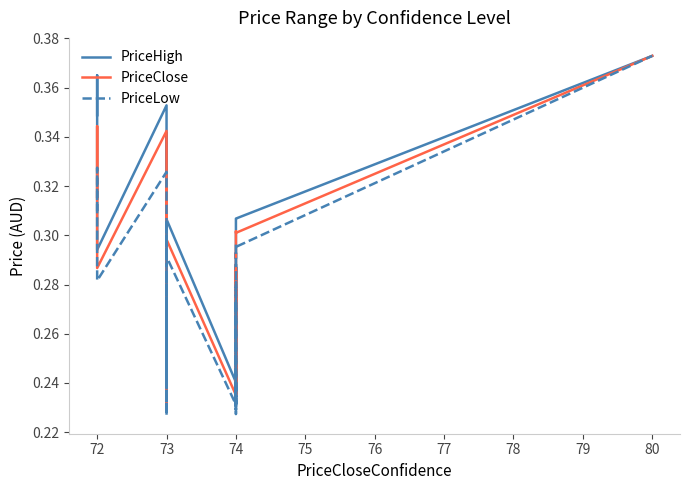

How many categories are shown in the chart?

40